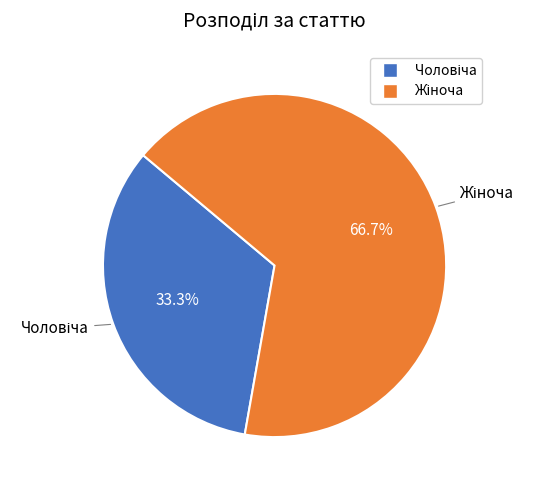

To the nearest percent, what is the average slice percentage?

50%